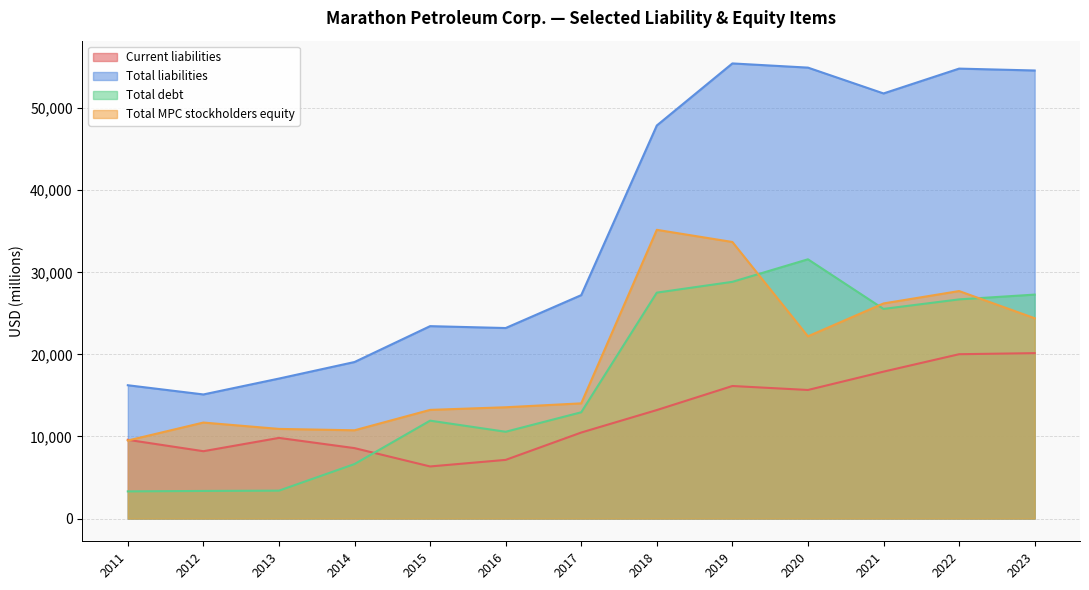

Rank the series at 2019 from lowest to highest value.

Current liabilities, Total debt, Total MPC stockholders equity, Total liabilities